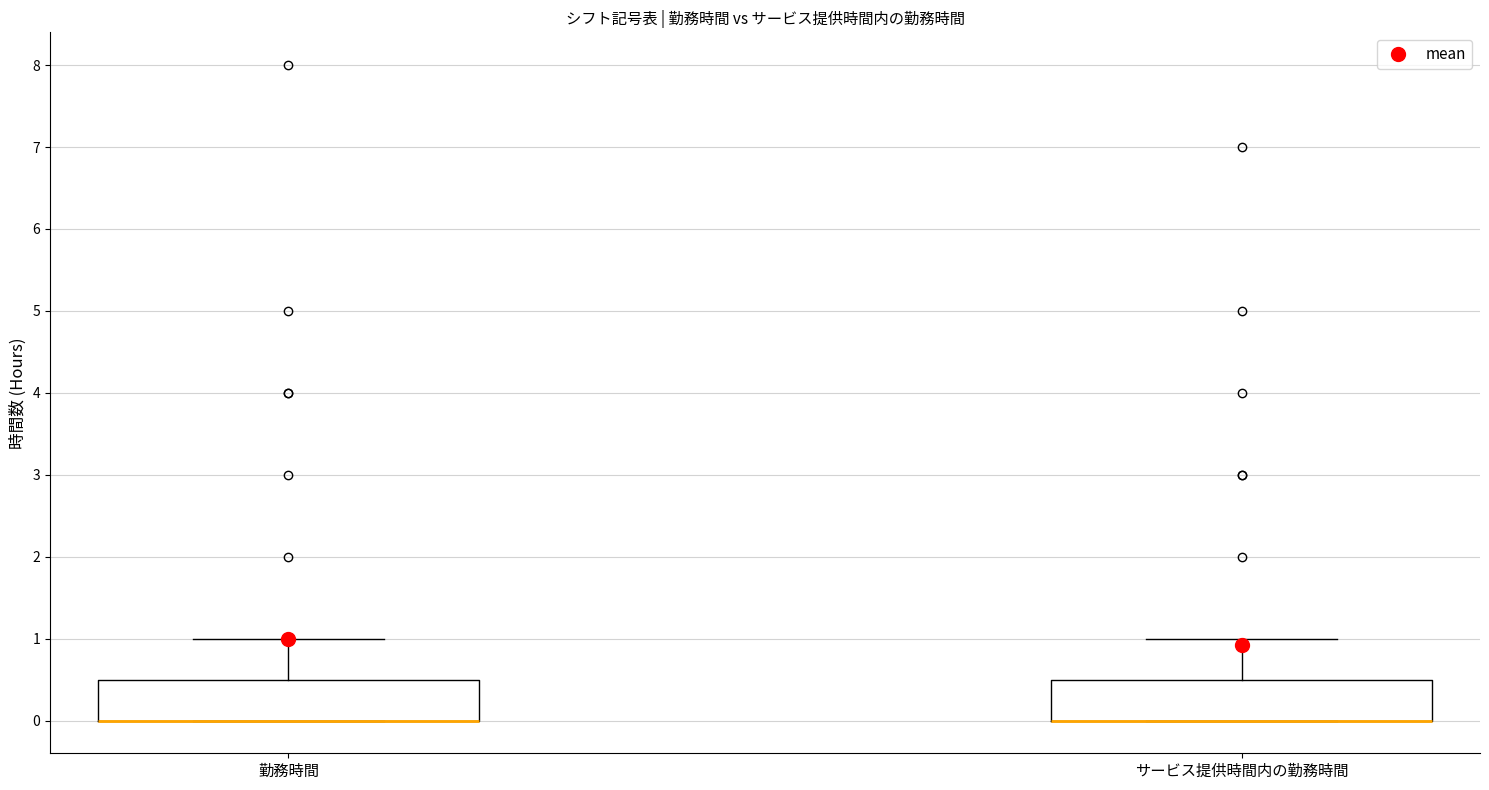

Where is the lower edge of the box for 勤務時間 on the y-axis? The values are not printed on the chart, so give them approximately, as read against the axis.

0.0